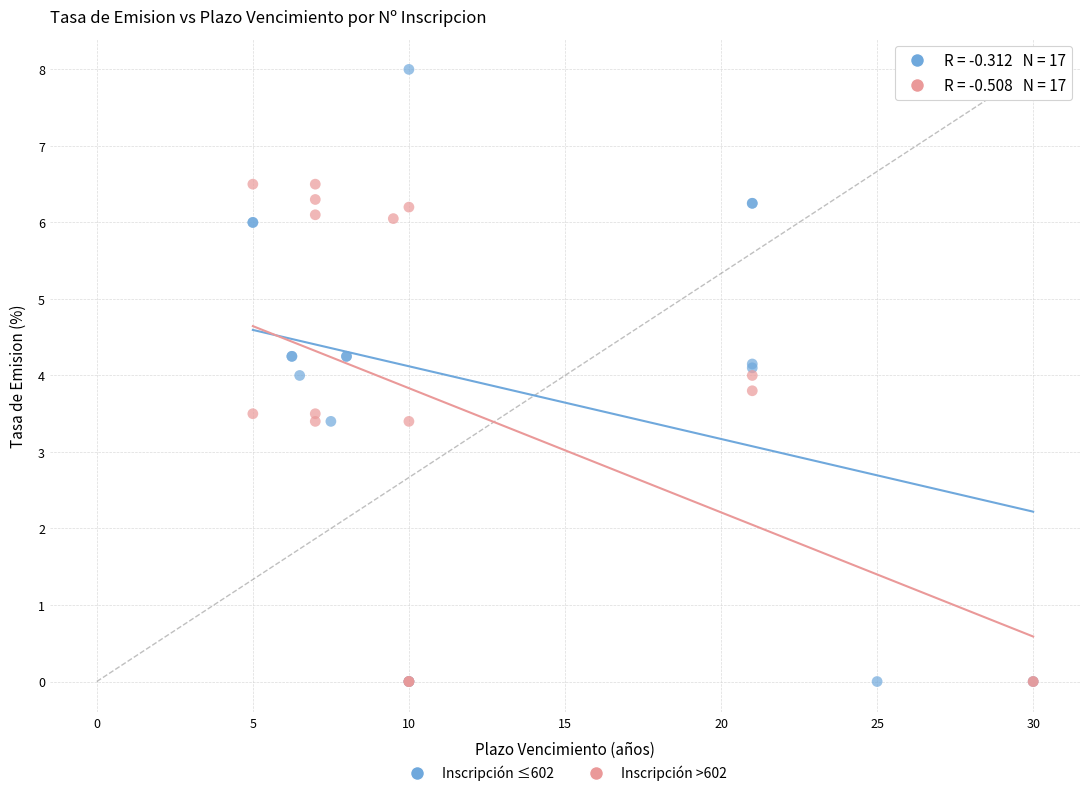

Which series contains the highest Y value?

Inscripción ≤602